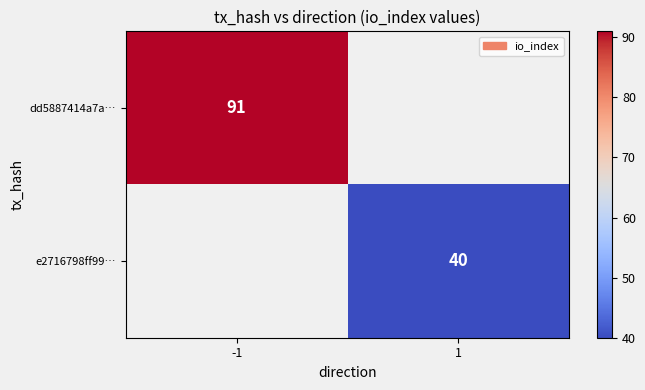

Is the value of e2716798ff99… at 1 greater than the value of dd5887414a7a… at -1?

No